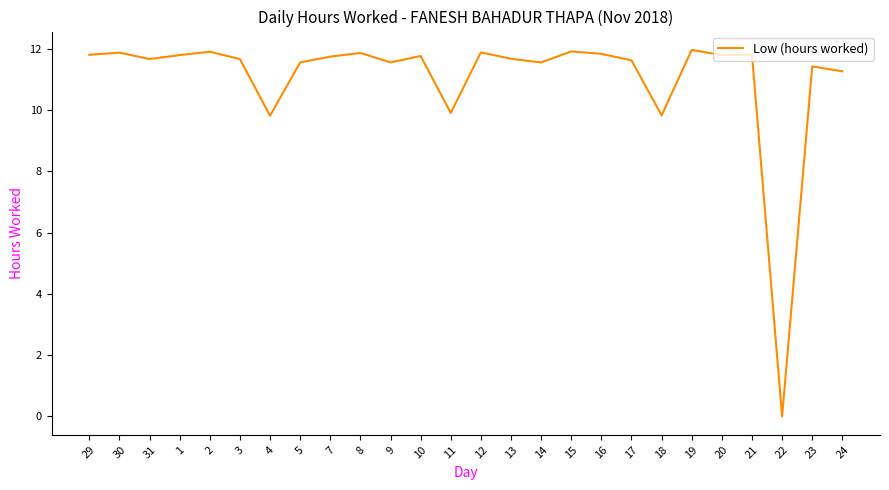

The value at 11 is 2.4. True or false?

False